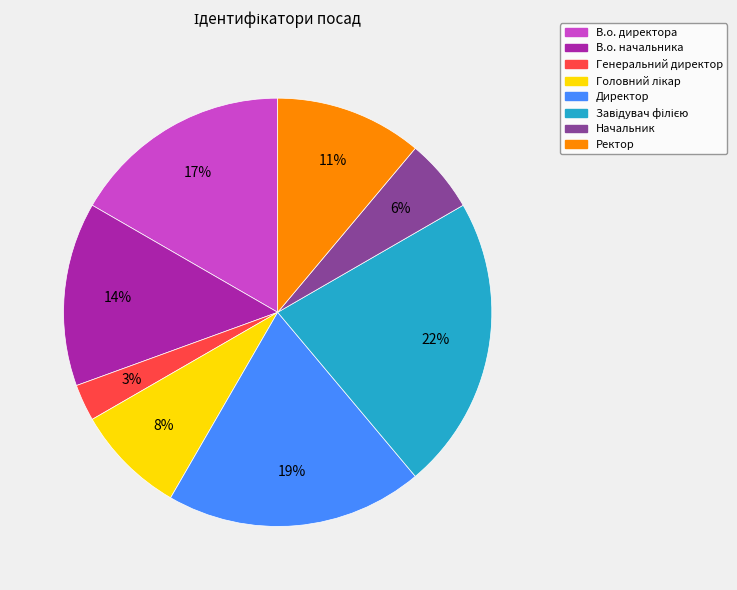

What percentage is the Ректор slice, to the nearest percent?

11%